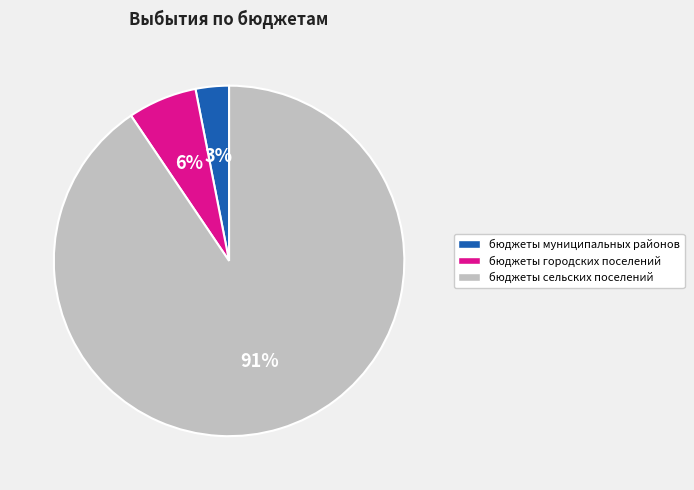

To the nearest percent, what portion does бюджеты сельских поселений represent?

91%